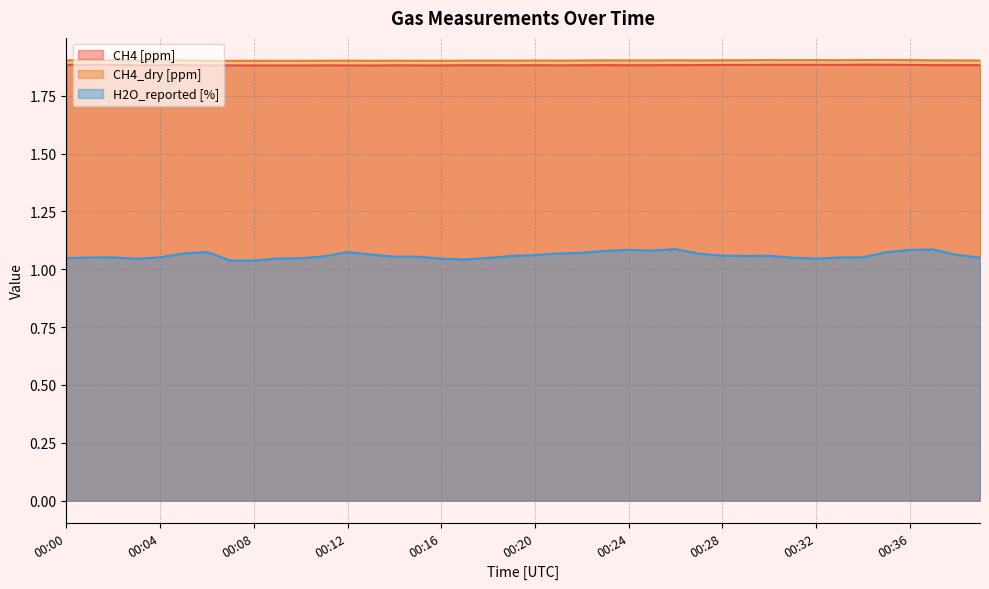

Where is CH4 [ppm] nearest to the value 1?

00:06